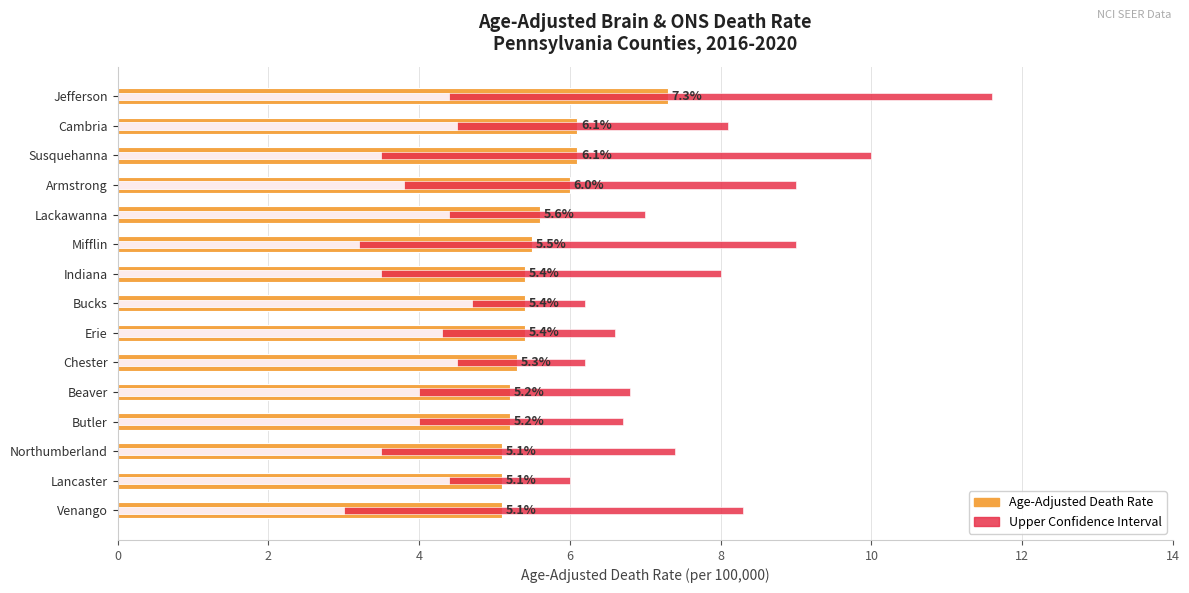

Which series has the largest total across all categories?

Upper CI